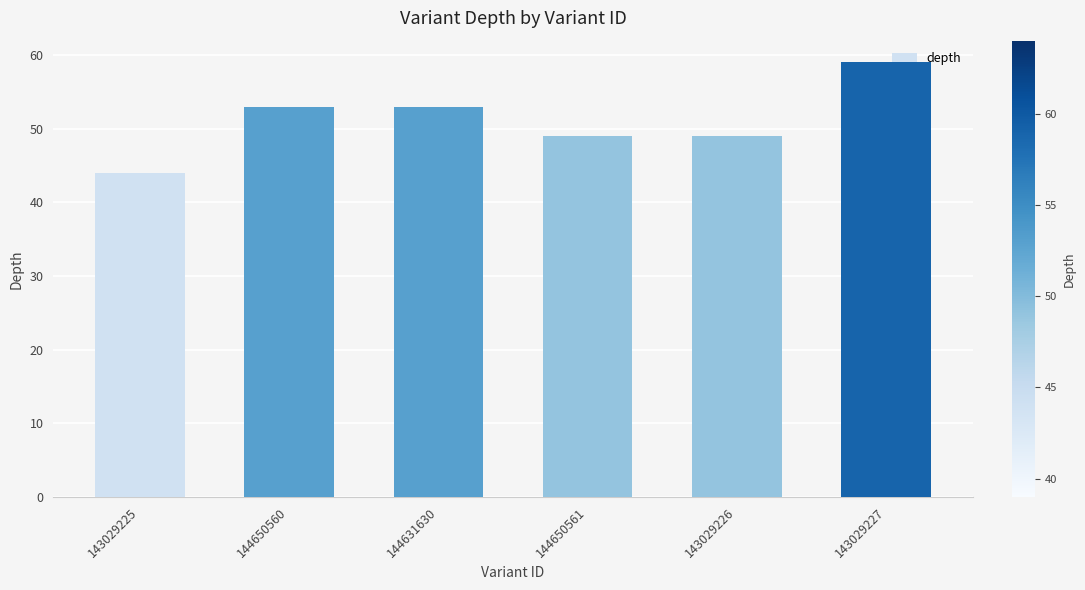

The value at 144650561 is 88. True or false?

False